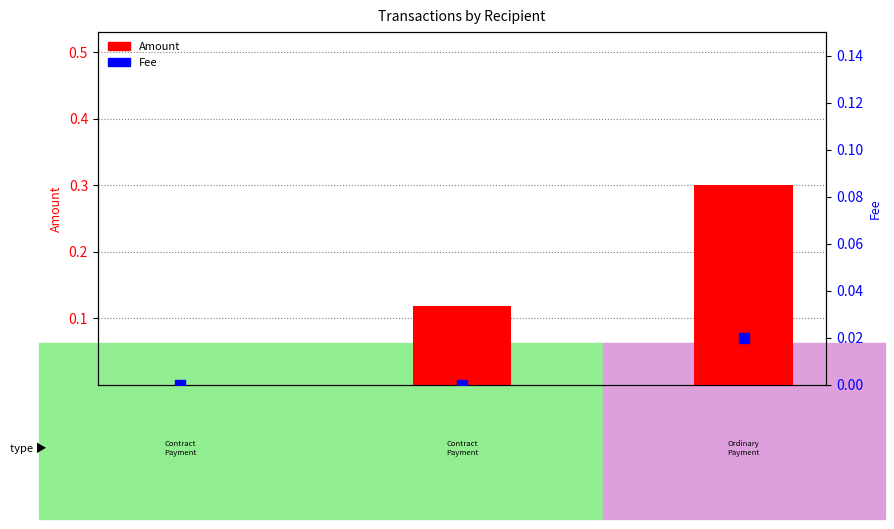

At how many categories does at least one series exceed 0?

2